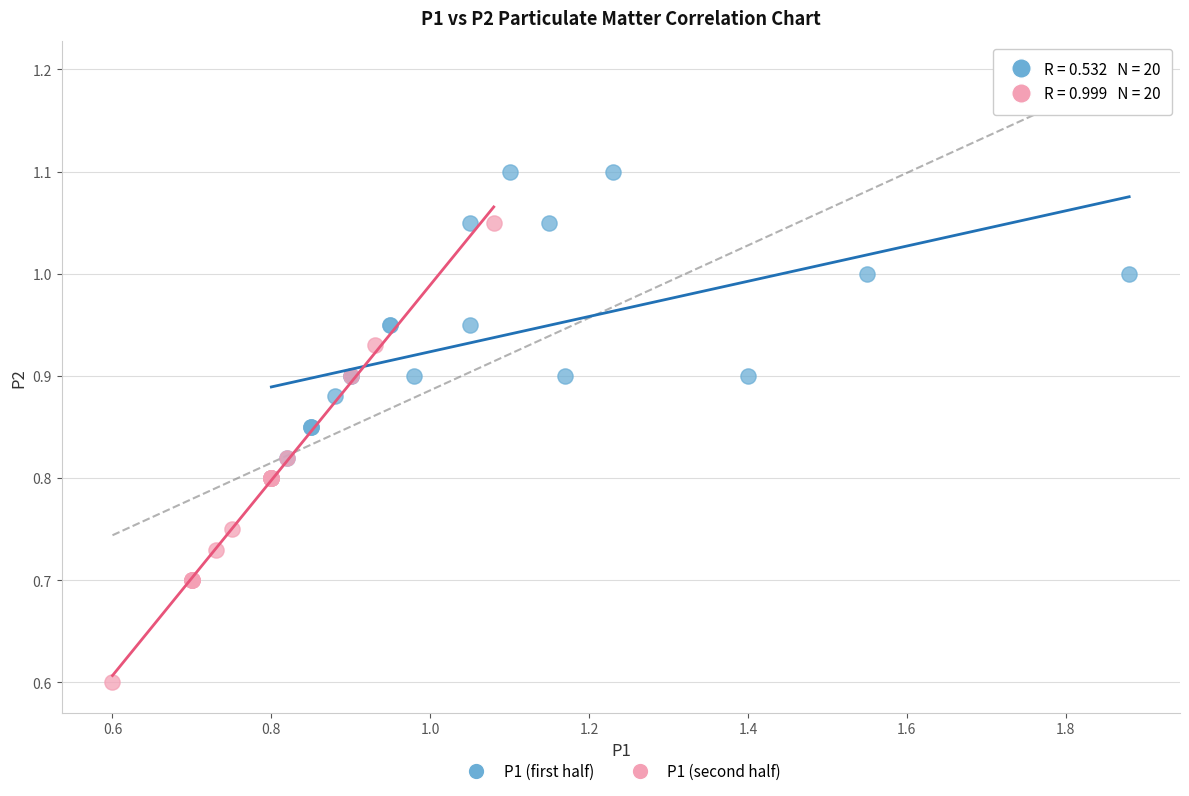

Which series contains the lowest Y value?

P1 (second half)